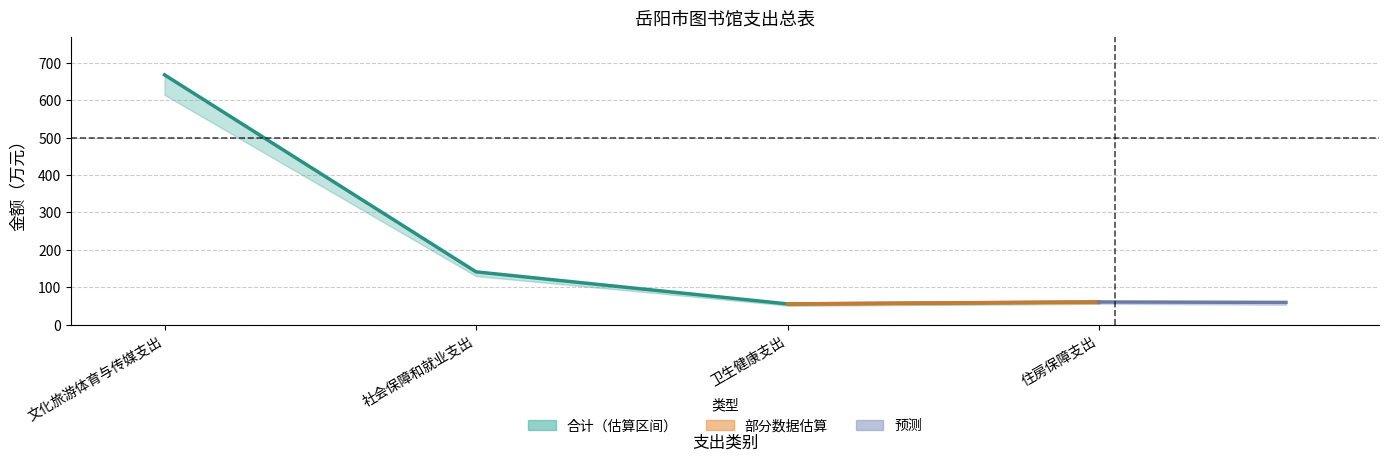

Rank the categories by value from lowest to highest.

卫生健康支出, 住房保障支出, 社会保障和就业支出, 文化旅游体育与传媒支出